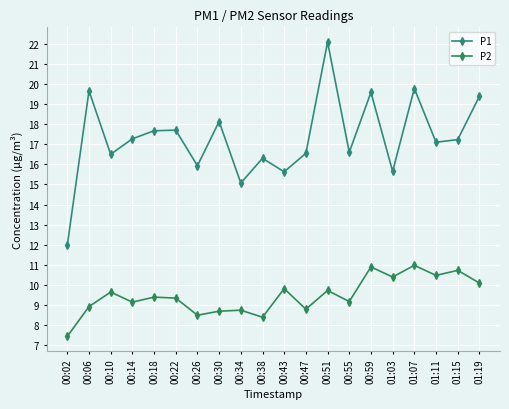

What is the average value of the P2 series?

9.5